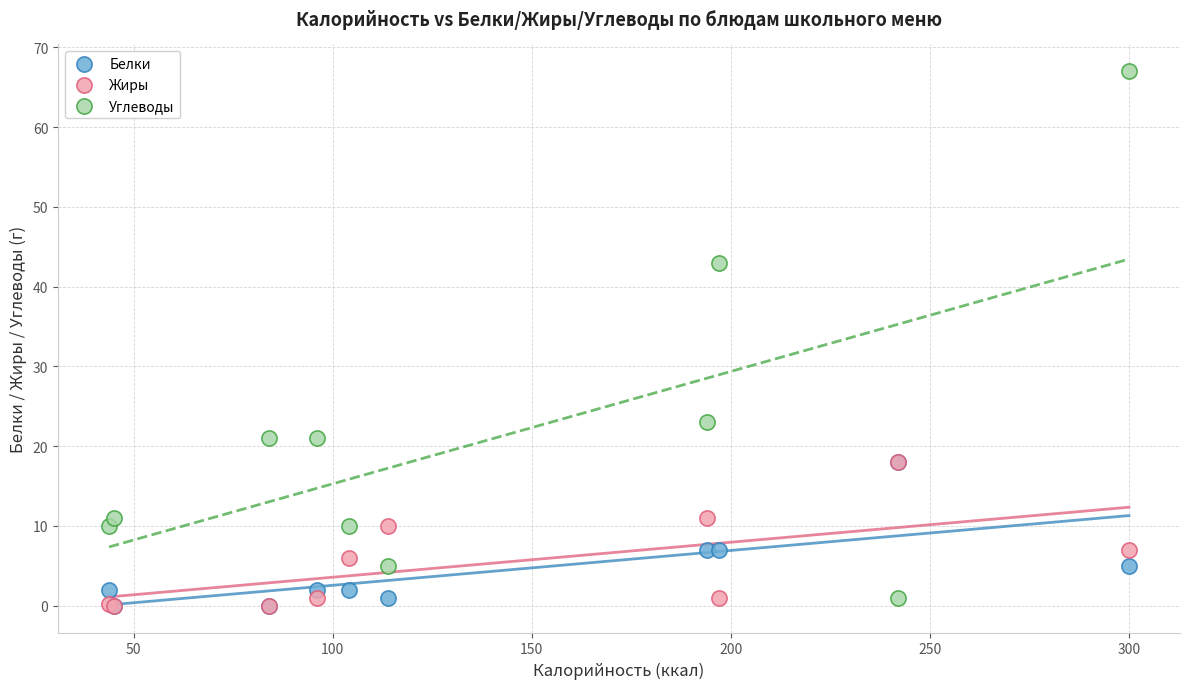

In the Углеводы series, what Y value is closest to 34?

43.0